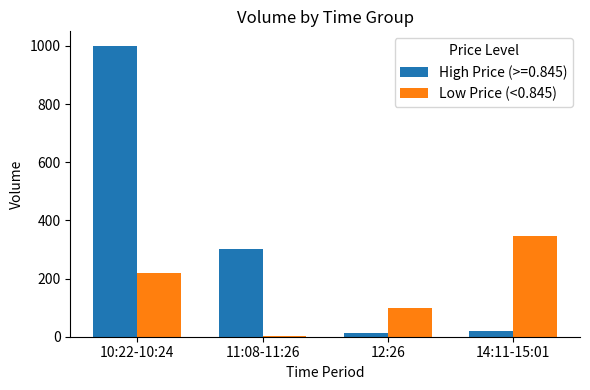

How many groups of bars are there?

4